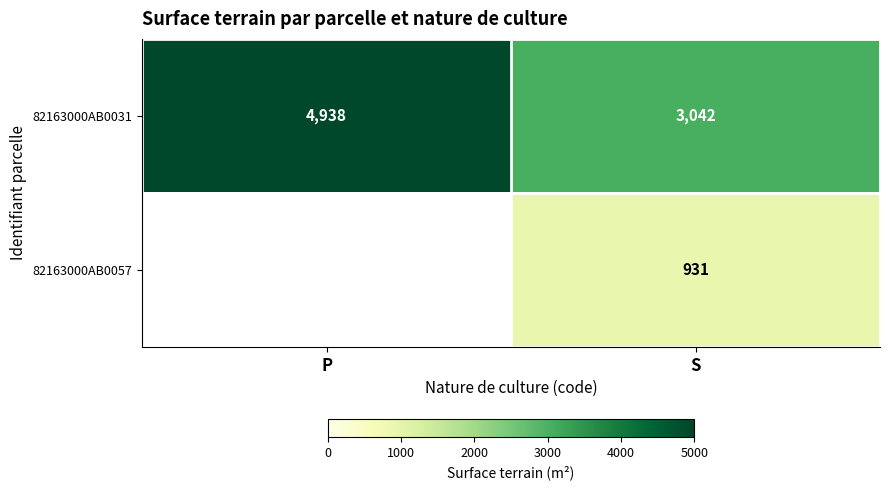

Which category has the lowest value in the 82163000AB0031 series?

S